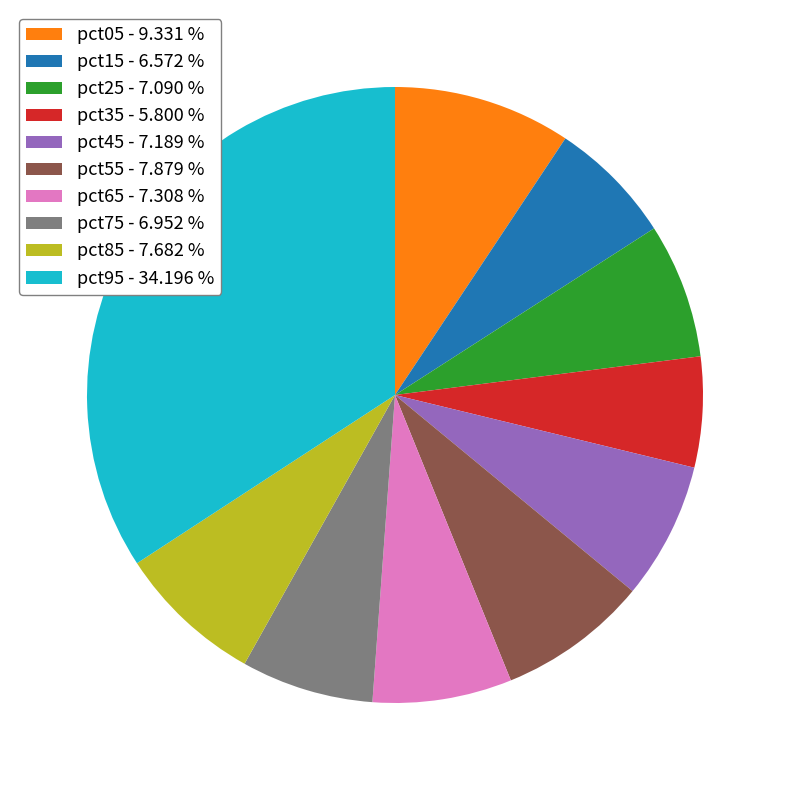

Is there any slice that represents more than half of the pie?

No